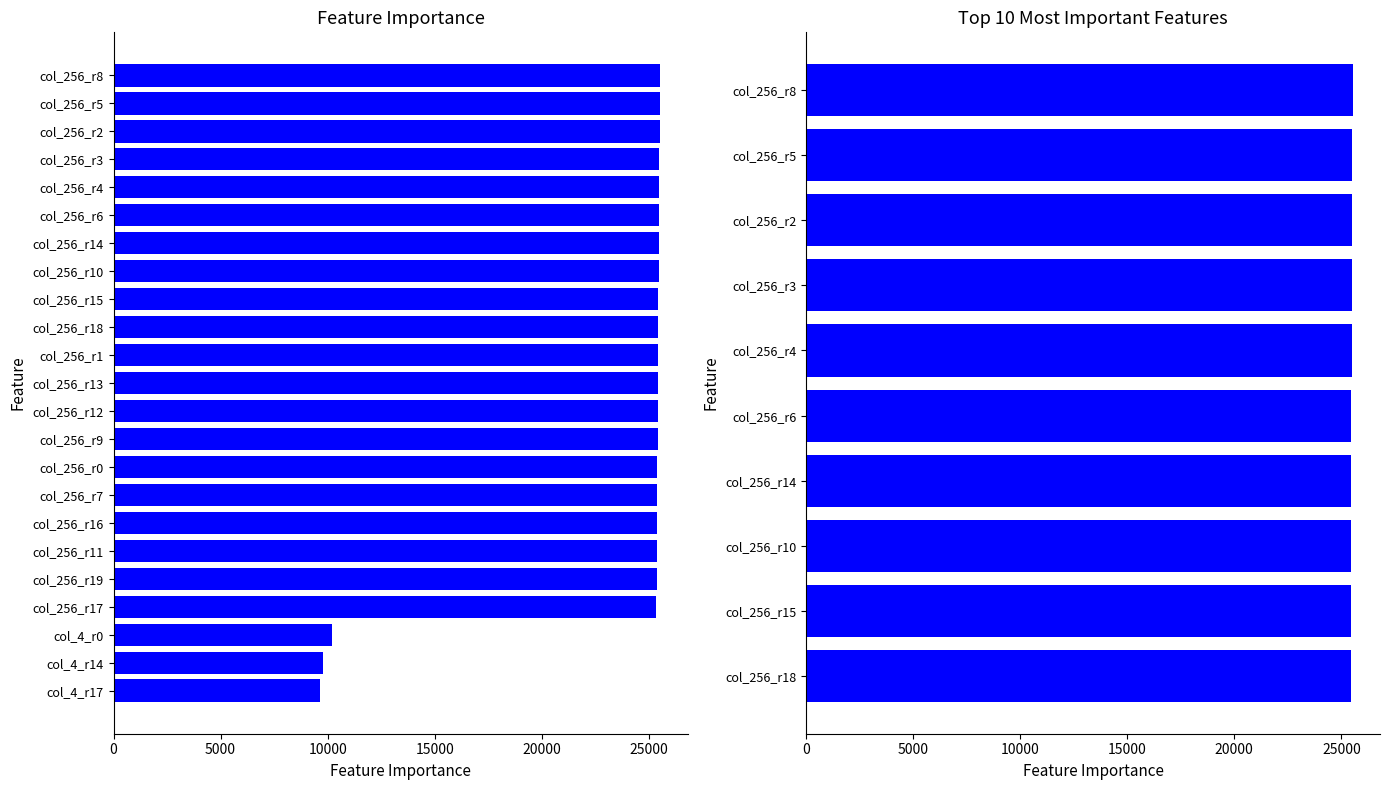

Which has a higher value, col_256_r14 or col_256_r10?

col_256_r14